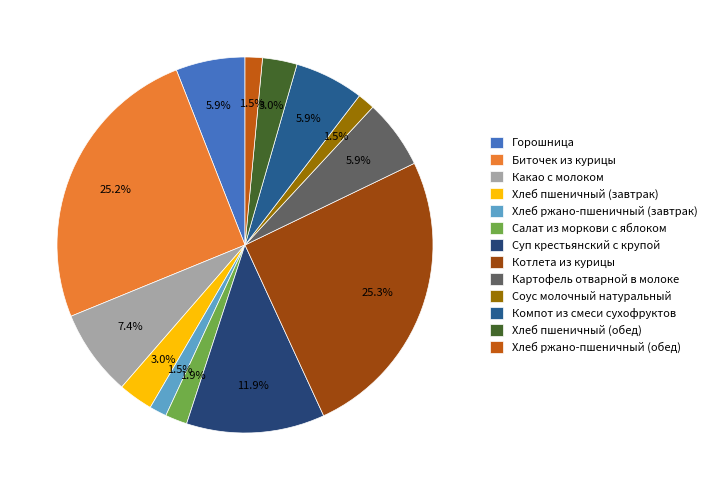

To the nearest percent, what is the difference between the largest and smallest slice percentages?

24%